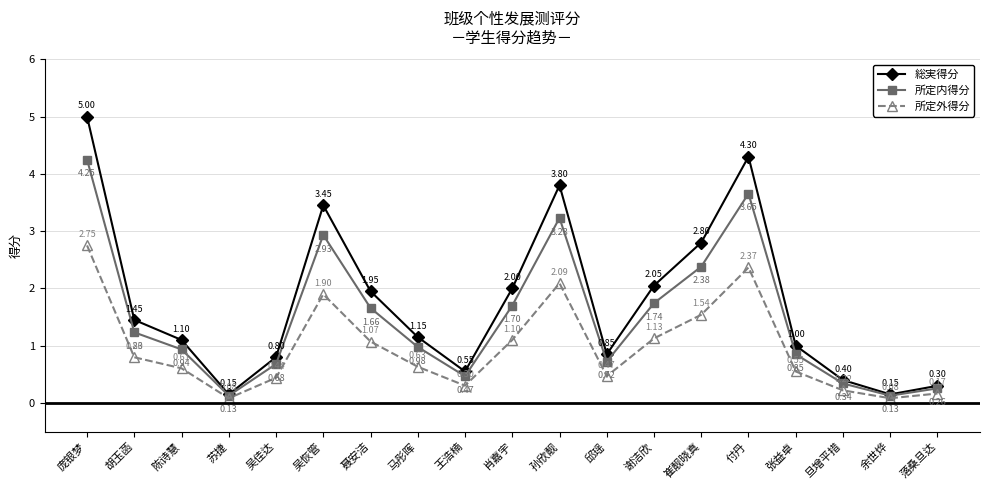

At which category does 所定外得分 reach its first local valley?

苏捷